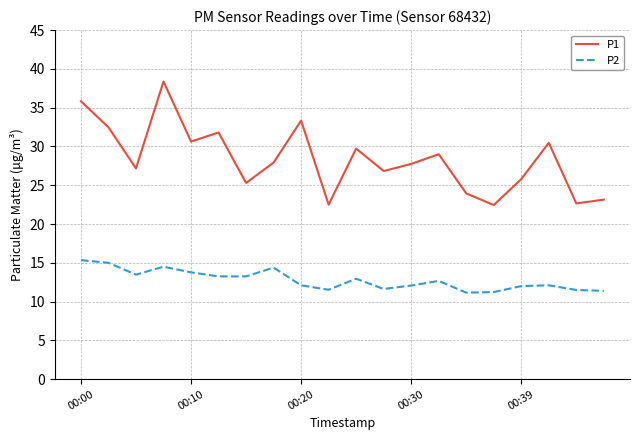

How many lines are shown in the chart?

2